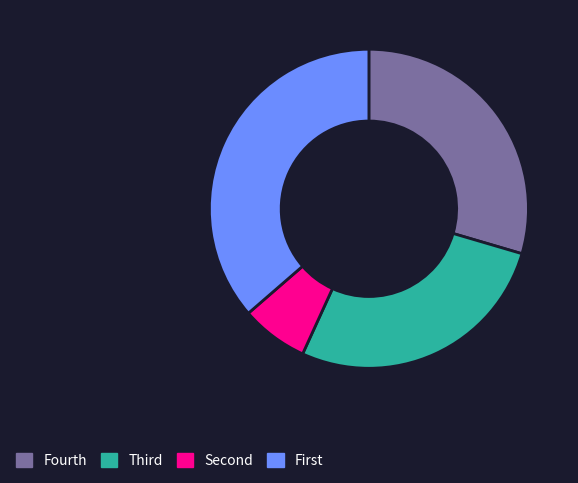

Is there any slice that represents more than half of the pie?

No